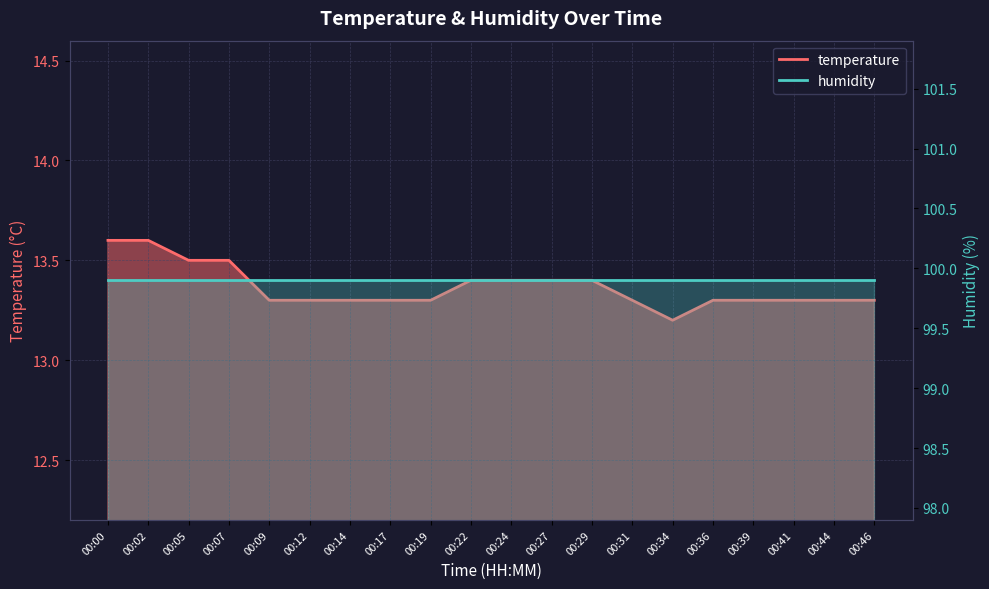

True or false: the data shows 3.5 at 00:29.

False